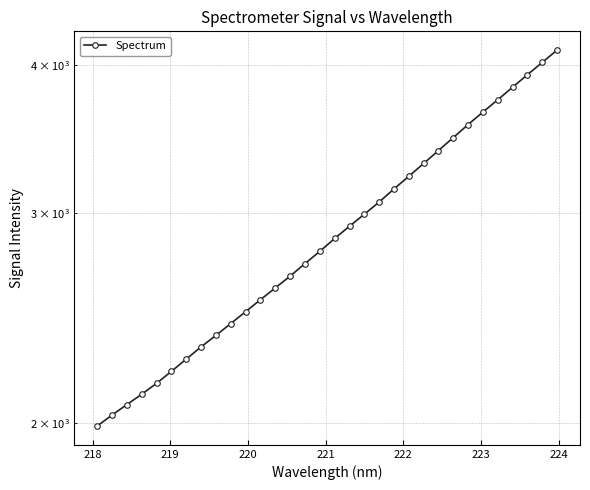

What is the average value?

2904.5